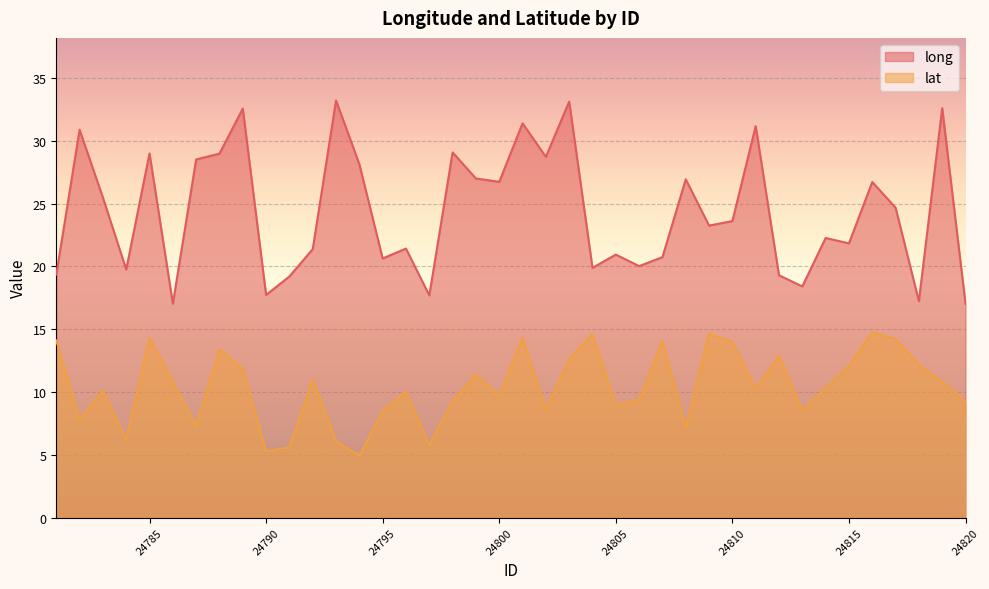

Which series has the widest spread of values?

long